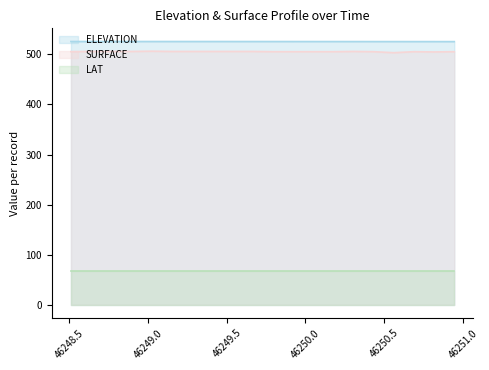

What is the smallest value displayed?

68.1